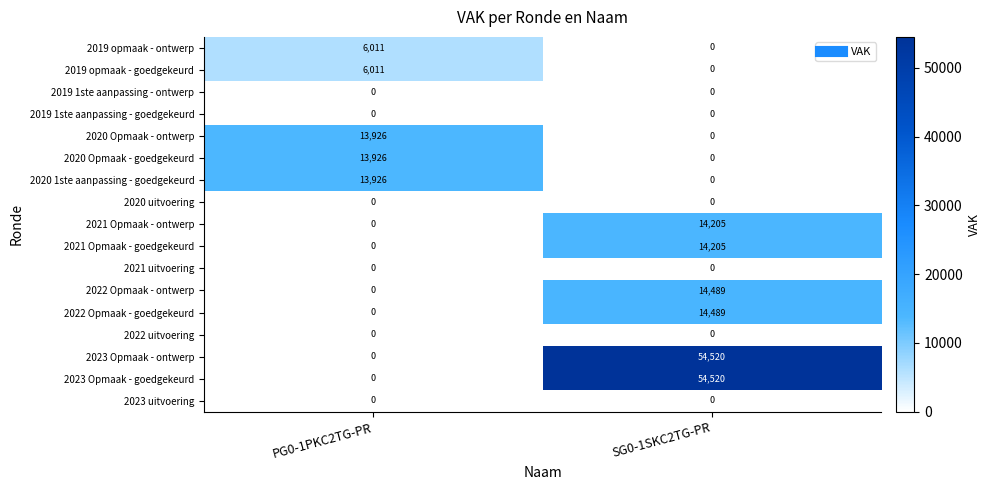

How many categories are shown in the chart?

2